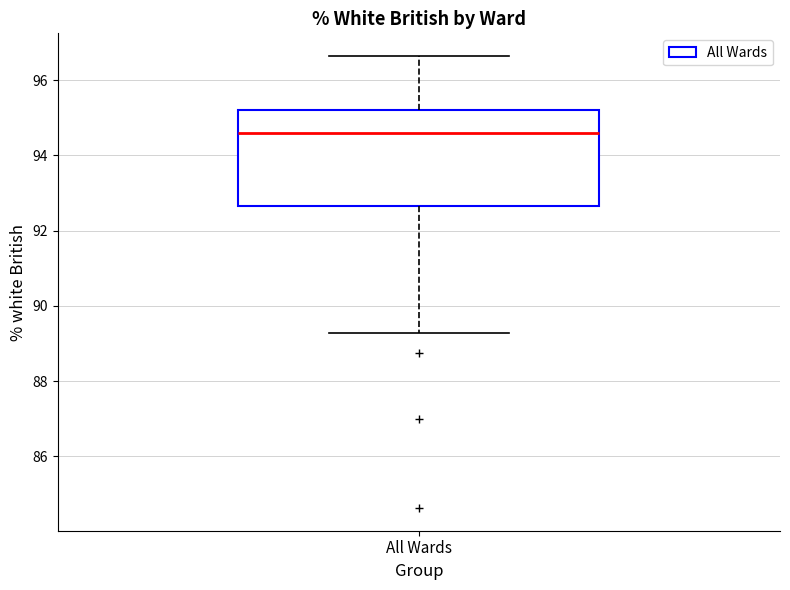

Transcribe this box plot: give where the median line is, the range the box spans, and where the two whiskers end, as read against the y-axis. The values are not printed on the chart, so give them approximately, as read against the axis.

median 94.6, box 92.6 to 95.2, whiskers 89.2 to 96.6